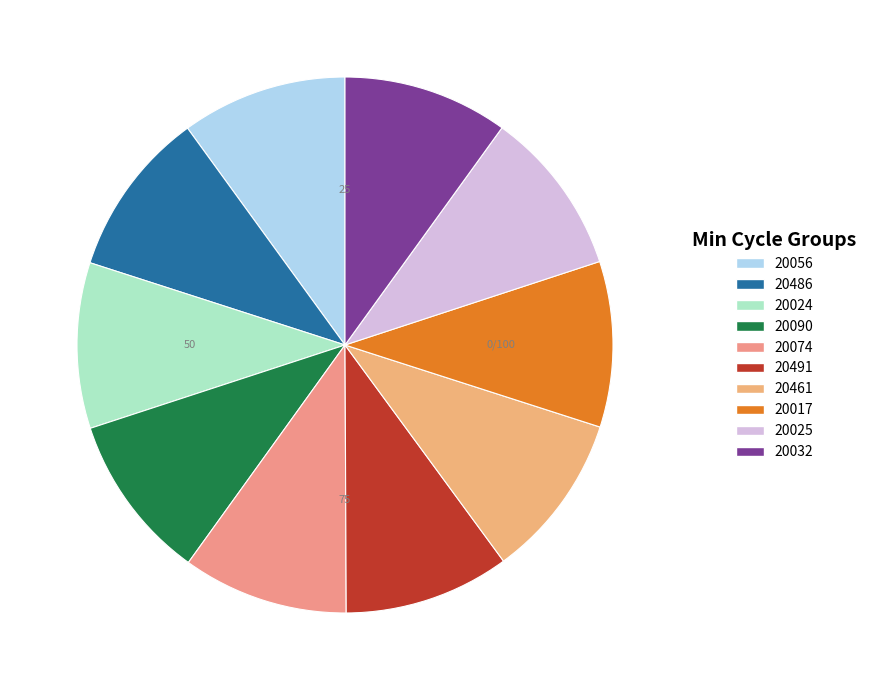

Which slice is the smallest?

20032